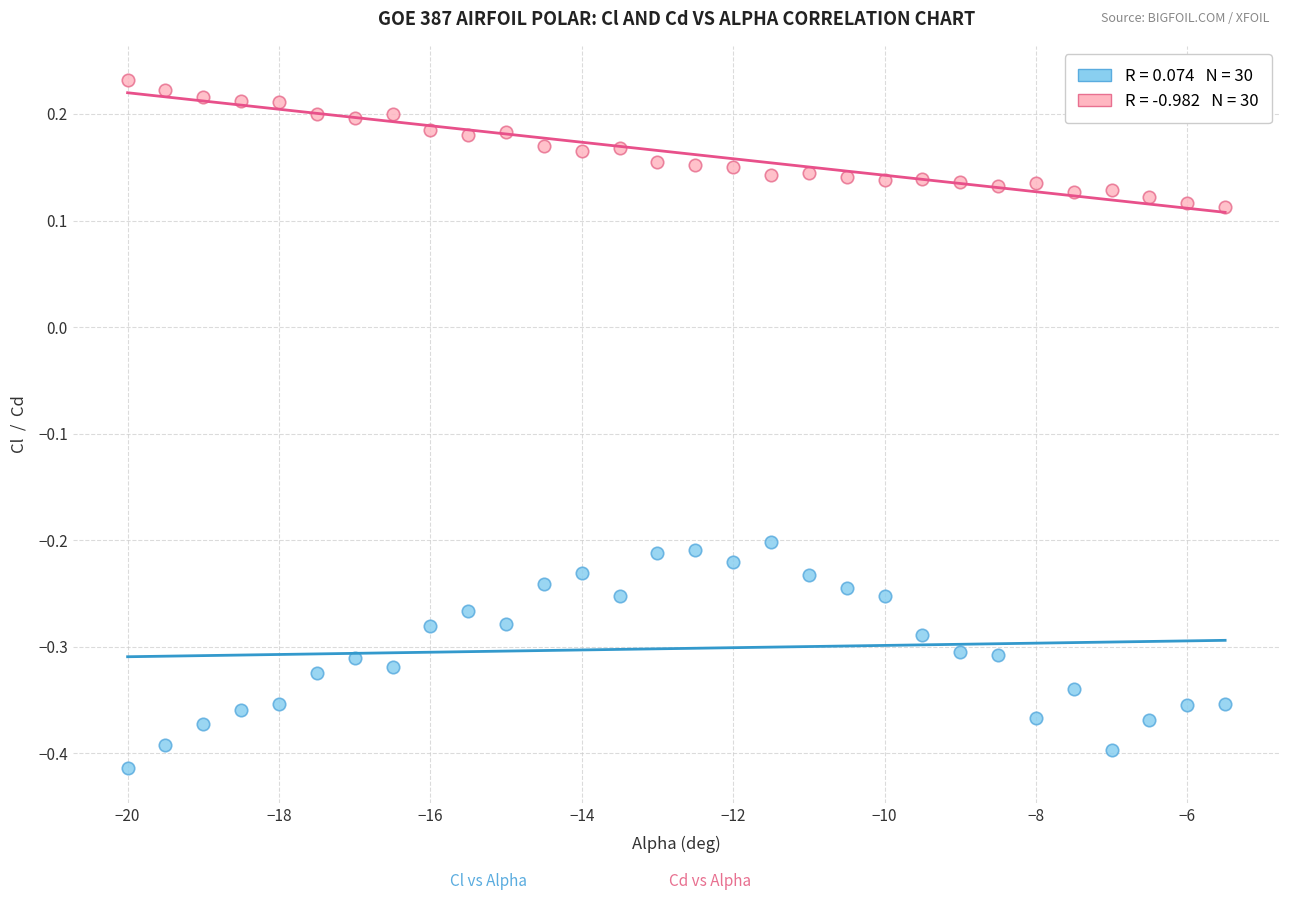

Across all data points, what is the range of X values (max minus min)?

14.5